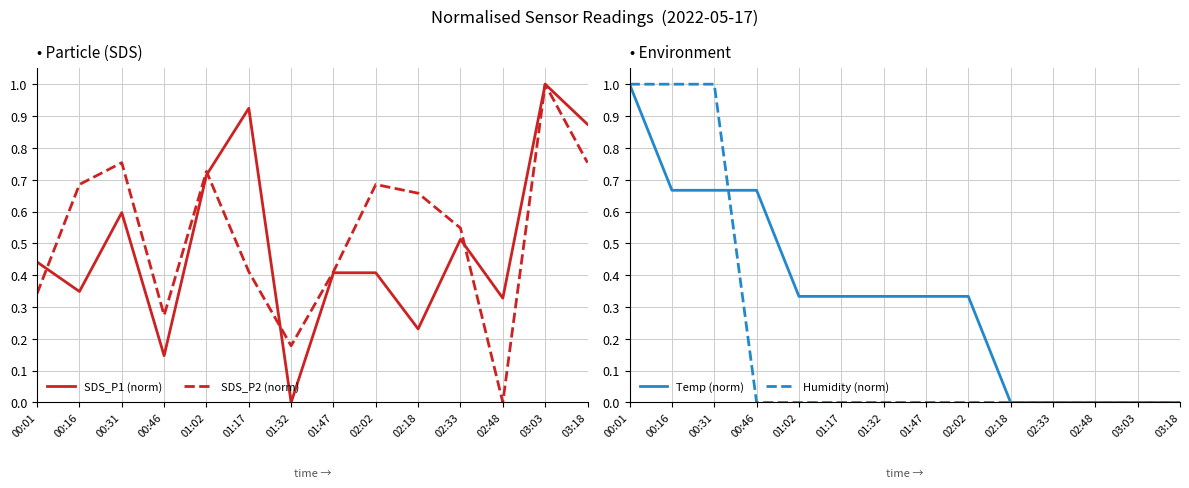

At how many categories does at least one series exceed 0?

14